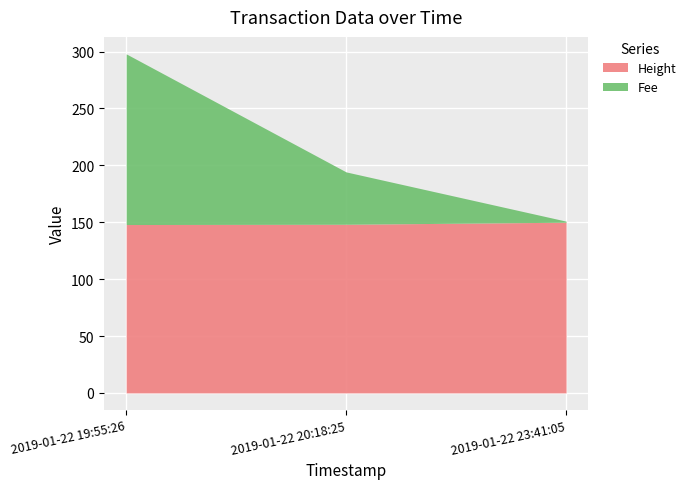

What is the total value across all series at 2019-01-22 20:18:25?

194.2